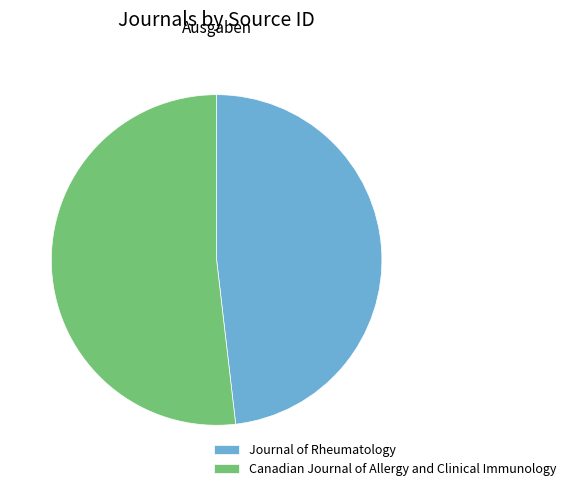

Is it true that Canadian Journal of Allergy and Clinical Immunology is 65% of the pie?

False